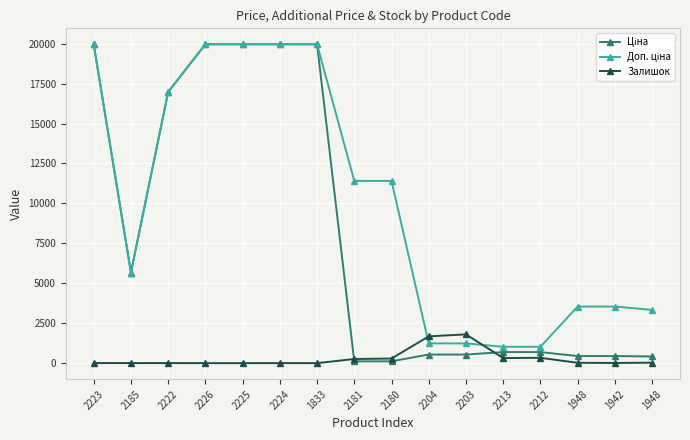

Is this an area chart (filled region under the line)?

No